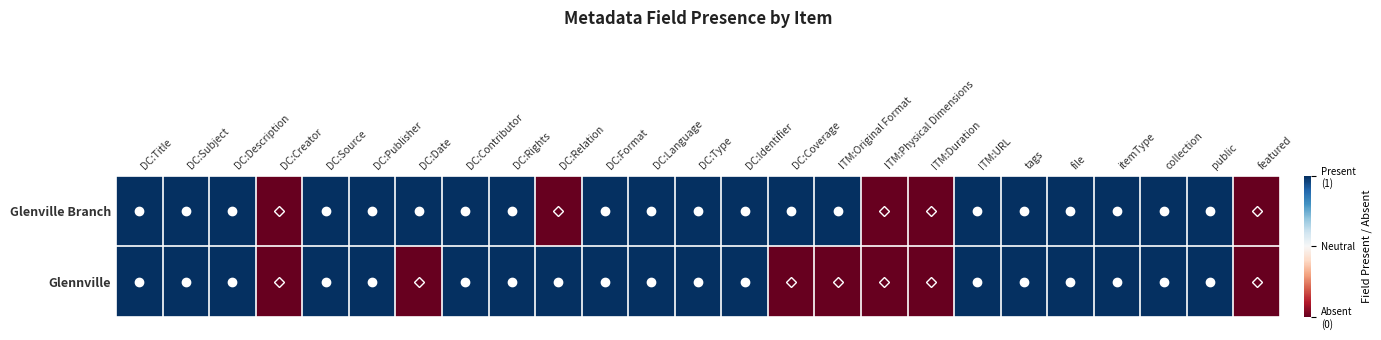

Reading left to right, list all the values displayed in this chart.

Glenville Branch: DC:Title=0.7	DC:Subject=0.7	DC:Description=0.7	DC:Creator=-0.7	DC:Source=0.7	DC:Publisher=0.7	DC:Date=0.7	DC:Contributor=0.7	DC:Rights=0.7	DC:Relation=-0.7	DC:Format=0.7	DC:Language=0.7	DC:Type=0.7	DC:Identifier=0.7	DC:Coverage=0.7	ITM:Original Format=0.7	ITM:Physical Dimensions=-0.7	ITM:Duration=-0.7	ITM:URL=0.7	tags=0.7	file=0.7	itemType=0.7	collection=0.7	public=0.7	featured=-0.7
Glennville: DC:Title=0.7	DC:Subject=0.7	DC:Description=0.7	DC:Creator=-0.7	DC:Source=0.7	DC:Publisher=0.7	DC:Date=-0.7	DC:Contributor=0.7	DC:Rights=0.7	DC:Relation=0.7	DC:Format=0.7	DC:Language=0.7	DC:Type=0.7	DC:Identifier=0.7	DC:Coverage=-0.7	ITM:Original Format=-0.7	ITM:Physical Dimensions=-0.7	ITM:Duration=-0.7	ITM:URL=0.7	tags=0.7	file=0.7	itemType=0.7	collection=0.7	public=0.7	featured=-0.7